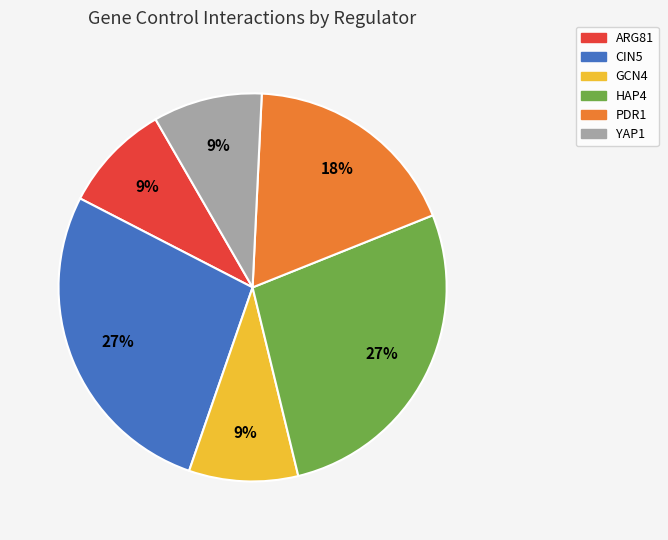

Does HAP4 represent more than half of the total?

No